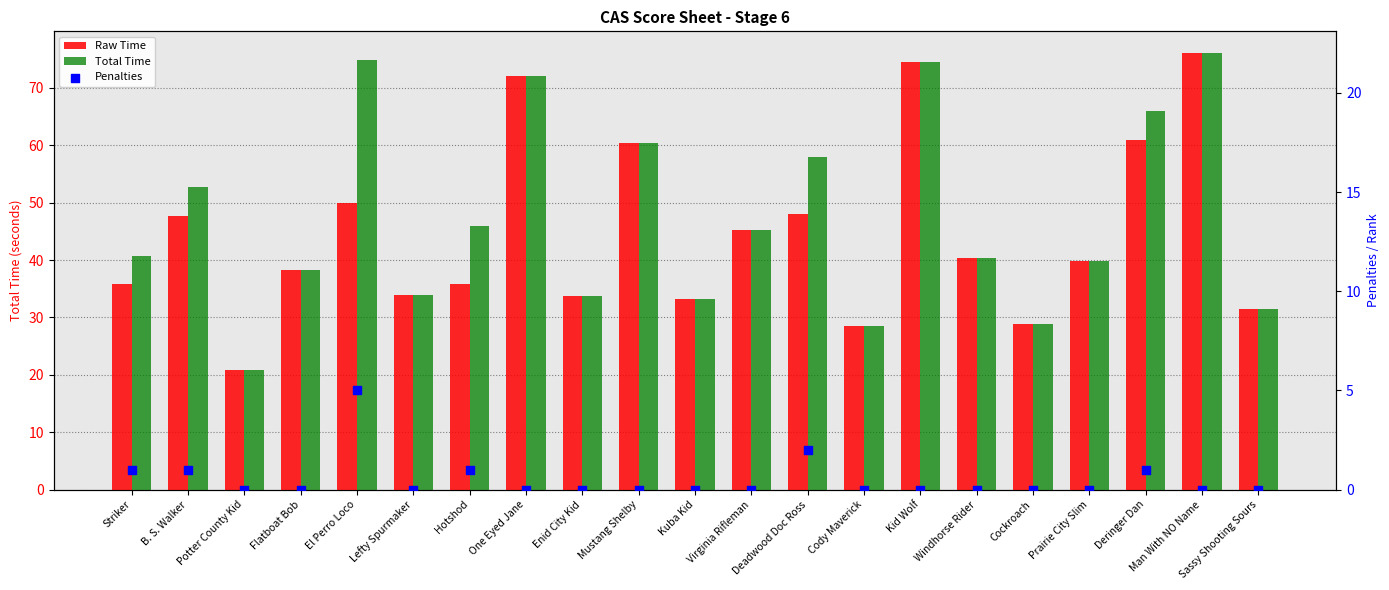

Which series has the largest Y range (max minus min)?

Raw Time